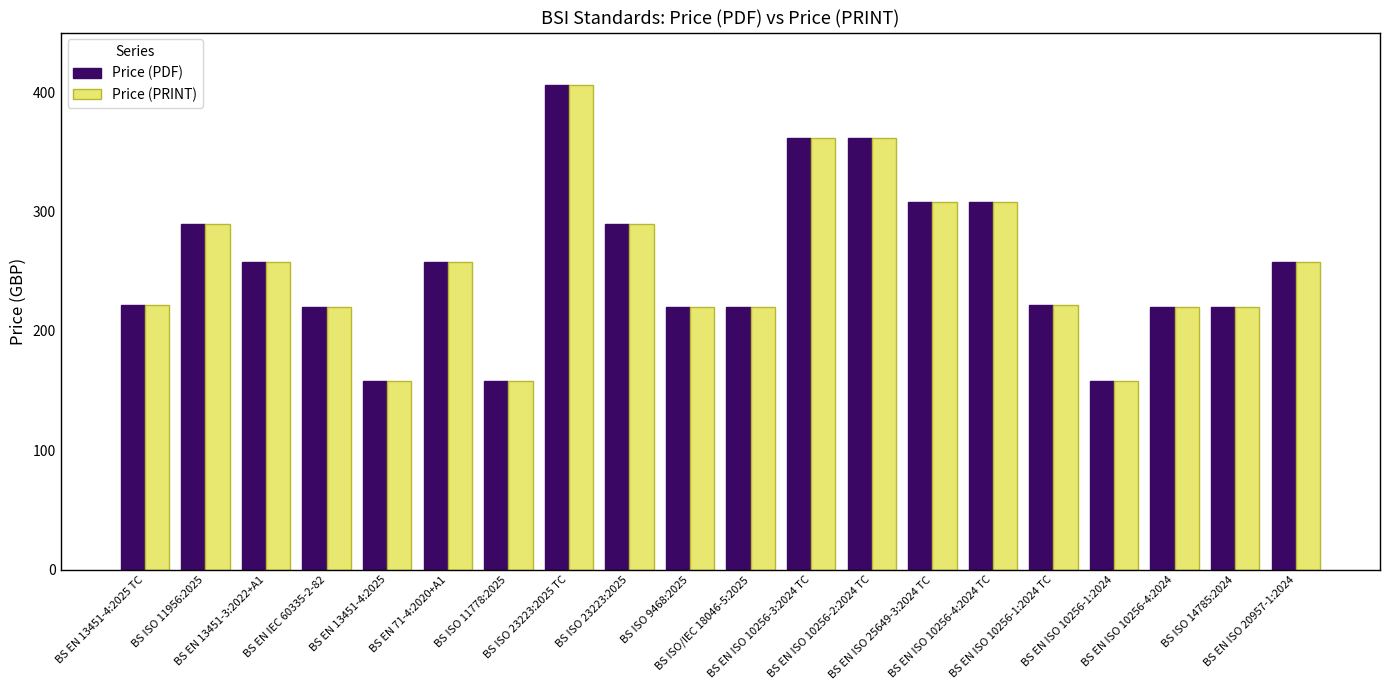

What is the value of the Price (PRINT) bar at the 18th from the left?

220